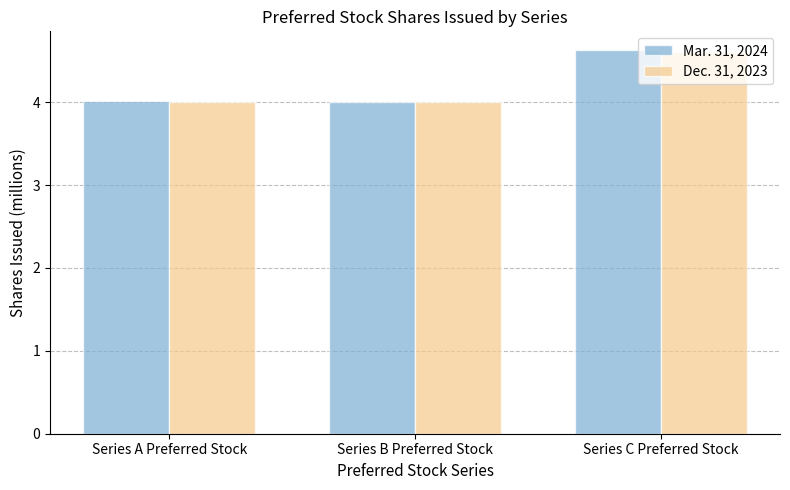

Rank the series by their maximum value, from lowest to highest.

Dec. 31, 2023, Mar. 31, 2024